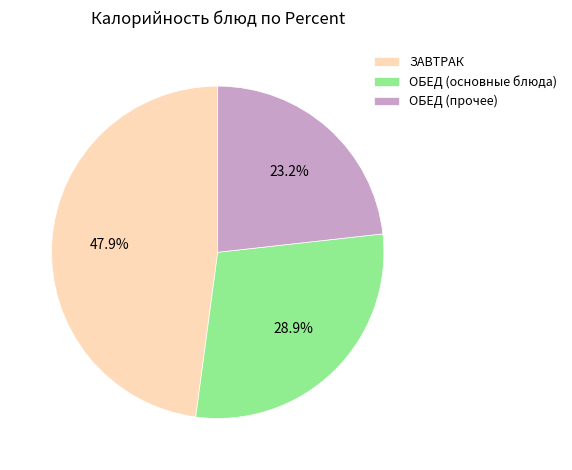

Which slice is the smallest?

ОБЕД (прочее)